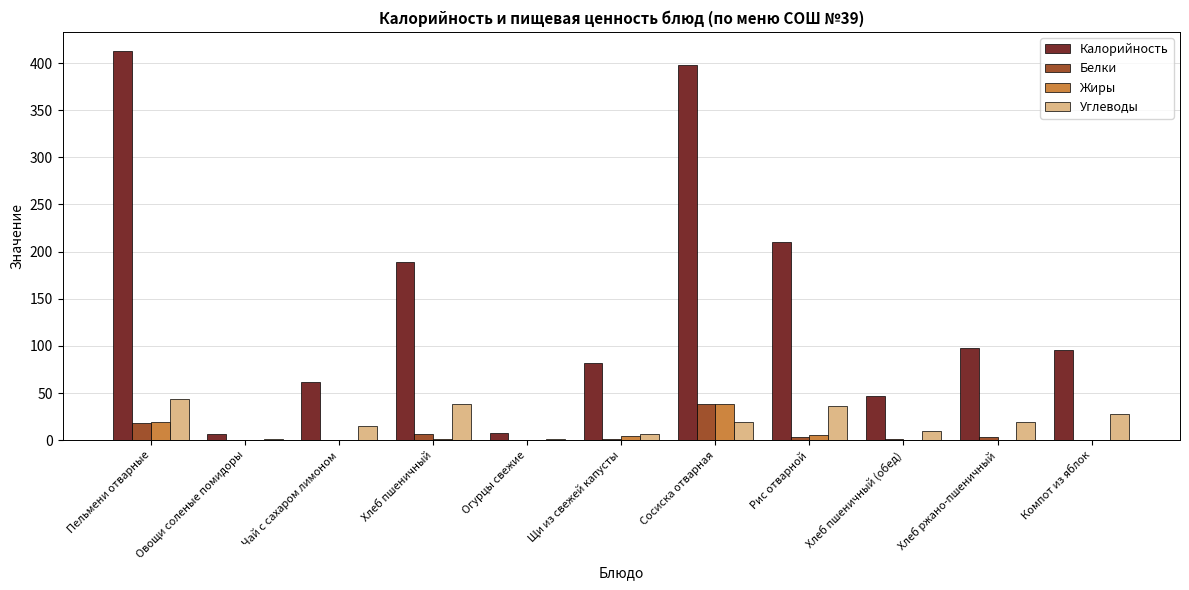

True or false: Калорийность has a value of 280.4 at Пельмени отварные.

False